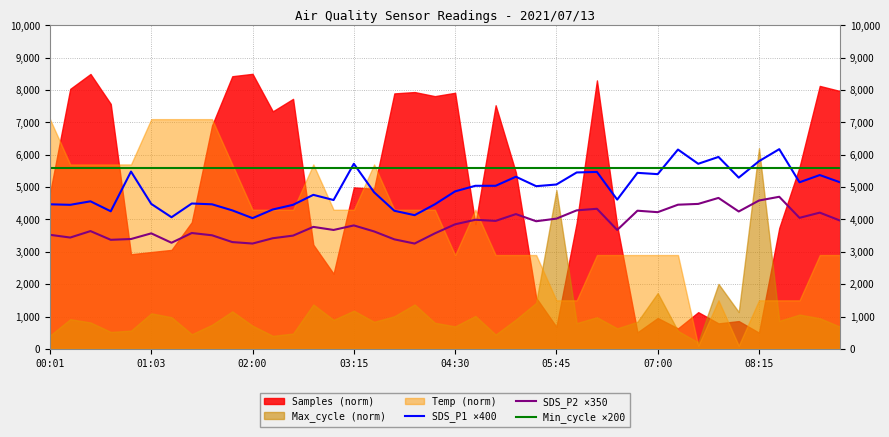

What is the maximum value for Min_cycle ×200?

5600.0